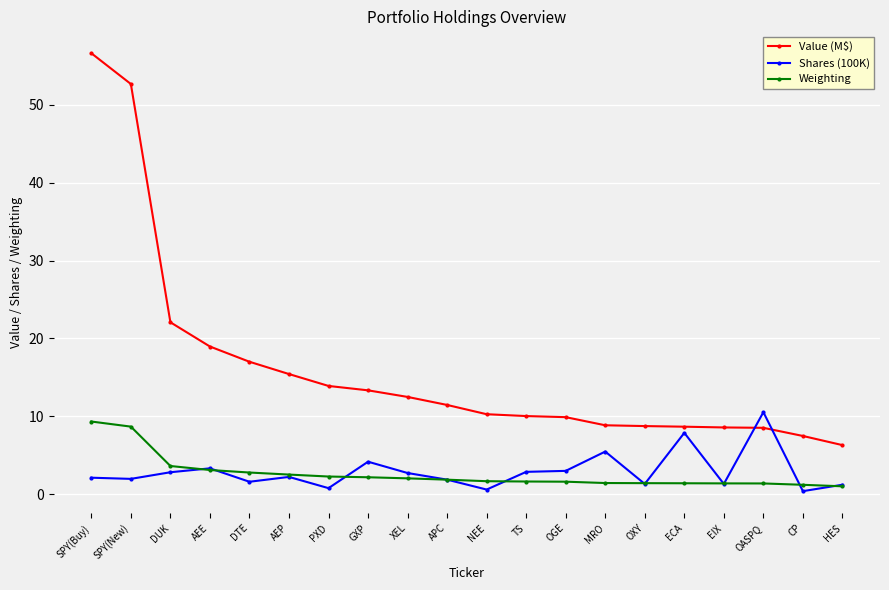

Which series has the largest total across all categories?

Value (M$)